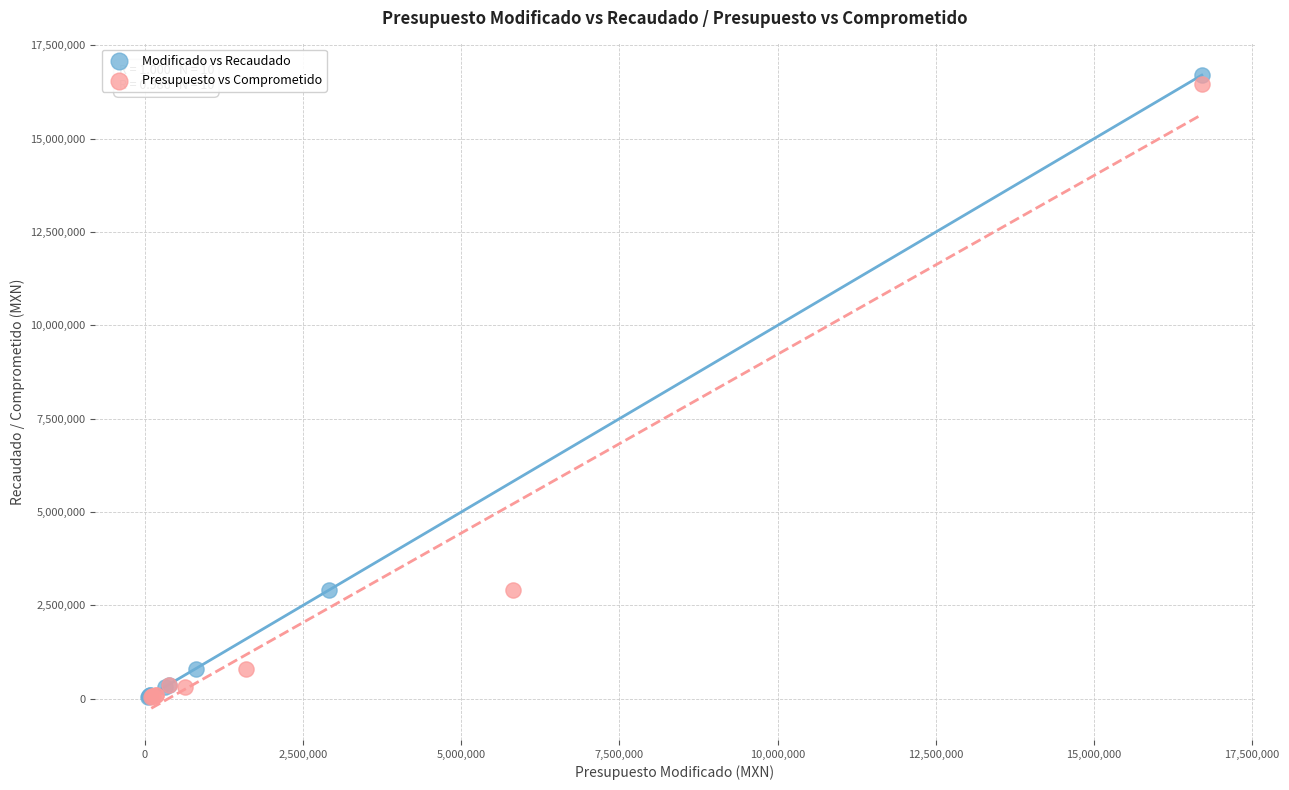

Which series contains the highest Y value?

Modificado vs Recaudado